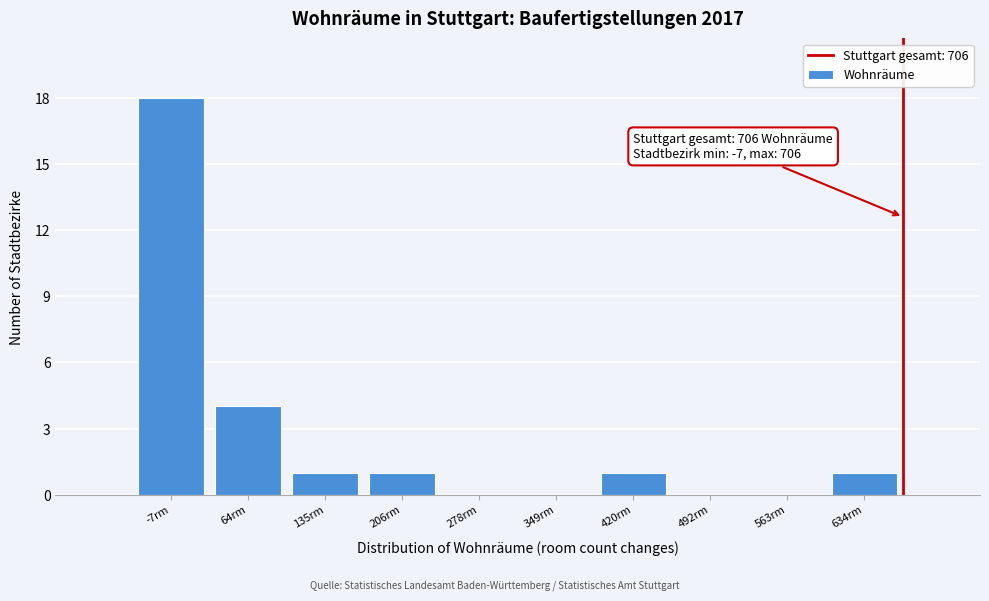

Reading left to right, list all the values displayed in this chart.

-7rm=18	64rm=4	135rm=1	206rm=1	278rm=0	349rm=0	420rm=1	492rm=0	563rm=0	634rm=1